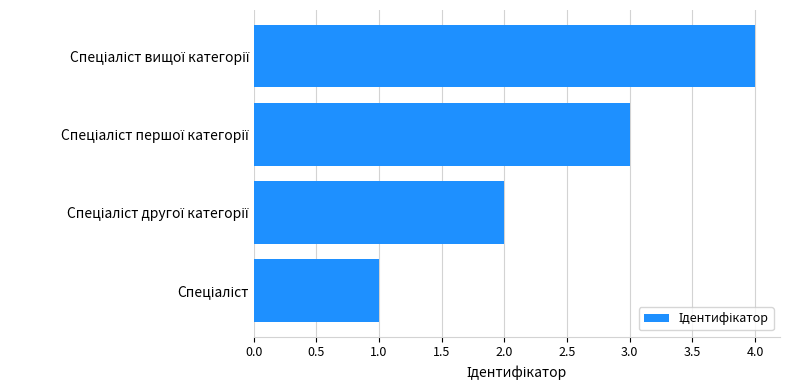

What is the greatest value displayed?

4